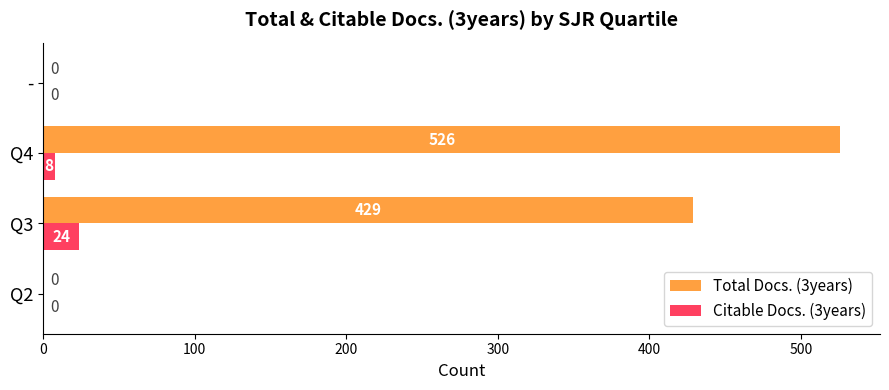

What is the sum of all Total Docs. (3years) values?

955